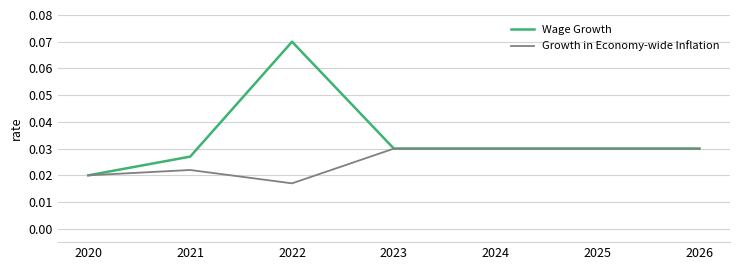

Where is Wage Growth nearest to the value 0?

2020